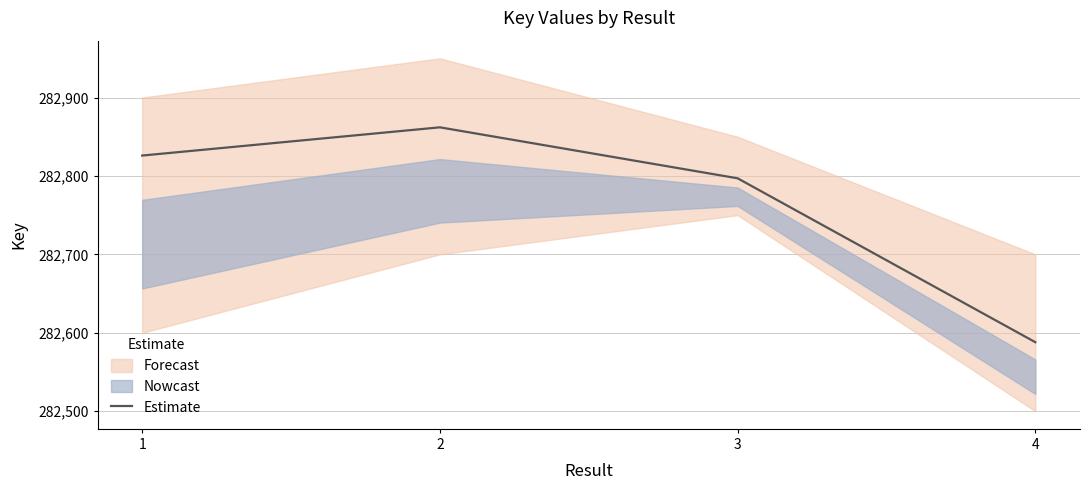

At which label is the value closest to 282725?

3